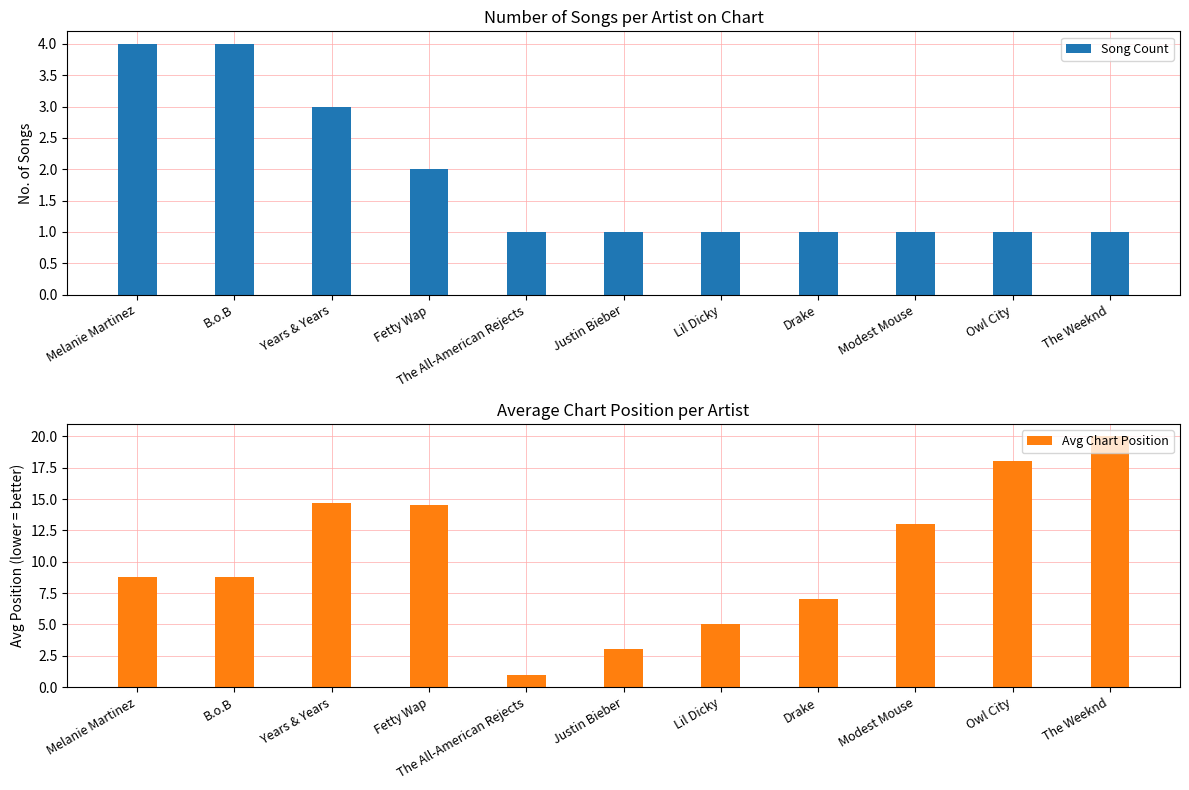

Reading left to right, list all the values displayed in this chart.

Song Count: 4.0	4.0	3.0	2.0	1.0	1.0	1.0	1.0	1.0	1.0	1.0
Avg Chart Position: 8.8	8.8	14.7	14.5	1.0	3.0	5.0	7.0	13.0	18.0	20.0